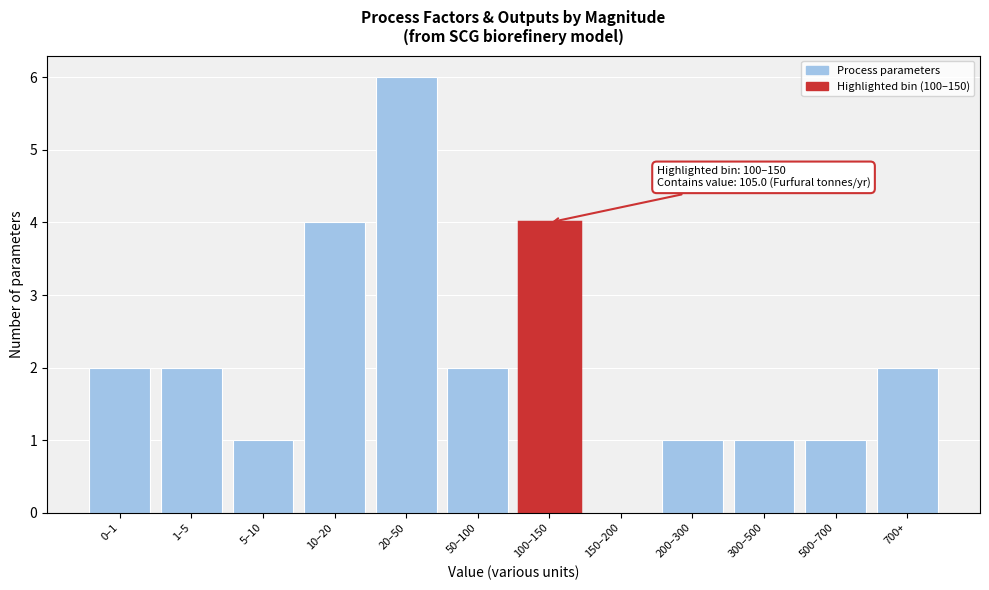

Reading left to right, list all the values displayed in this chart.

0–1=2	1–5=2	5–10=1	10–20=4	20–50=6	50–100=2	100–150=4	150–200=0	200–300=1	300–500=1	500–700=1	700+=2